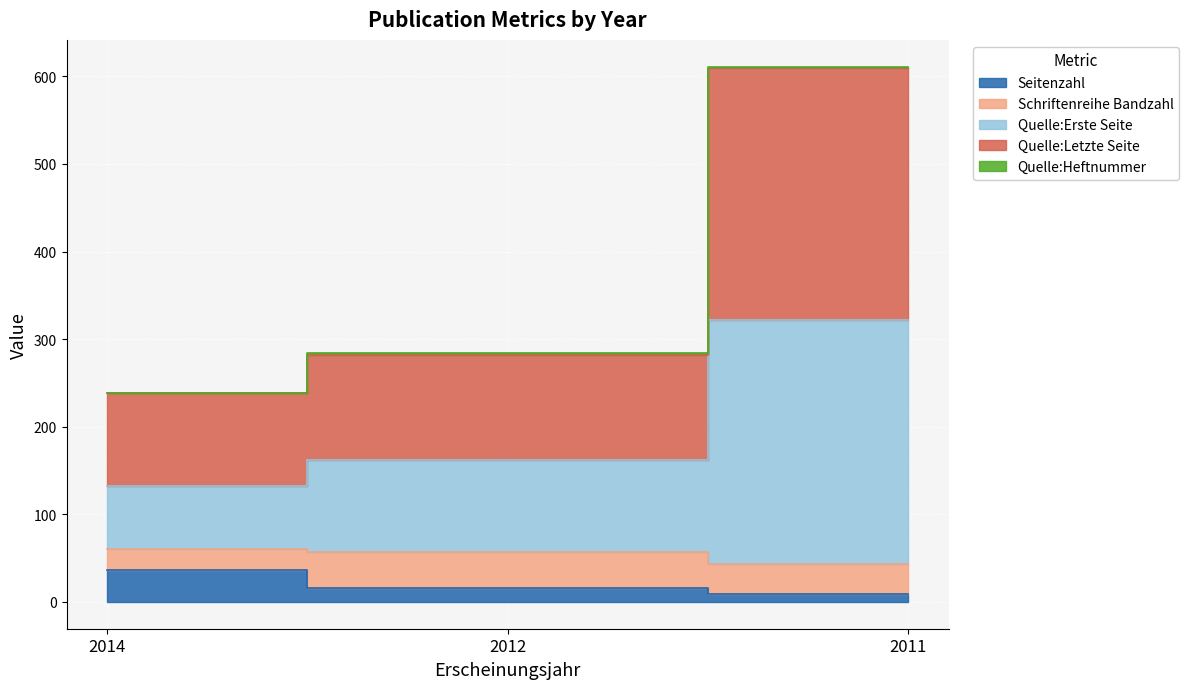

What is the difference between the second highest and minimum values in the Quelle:Erste Seite series?

30